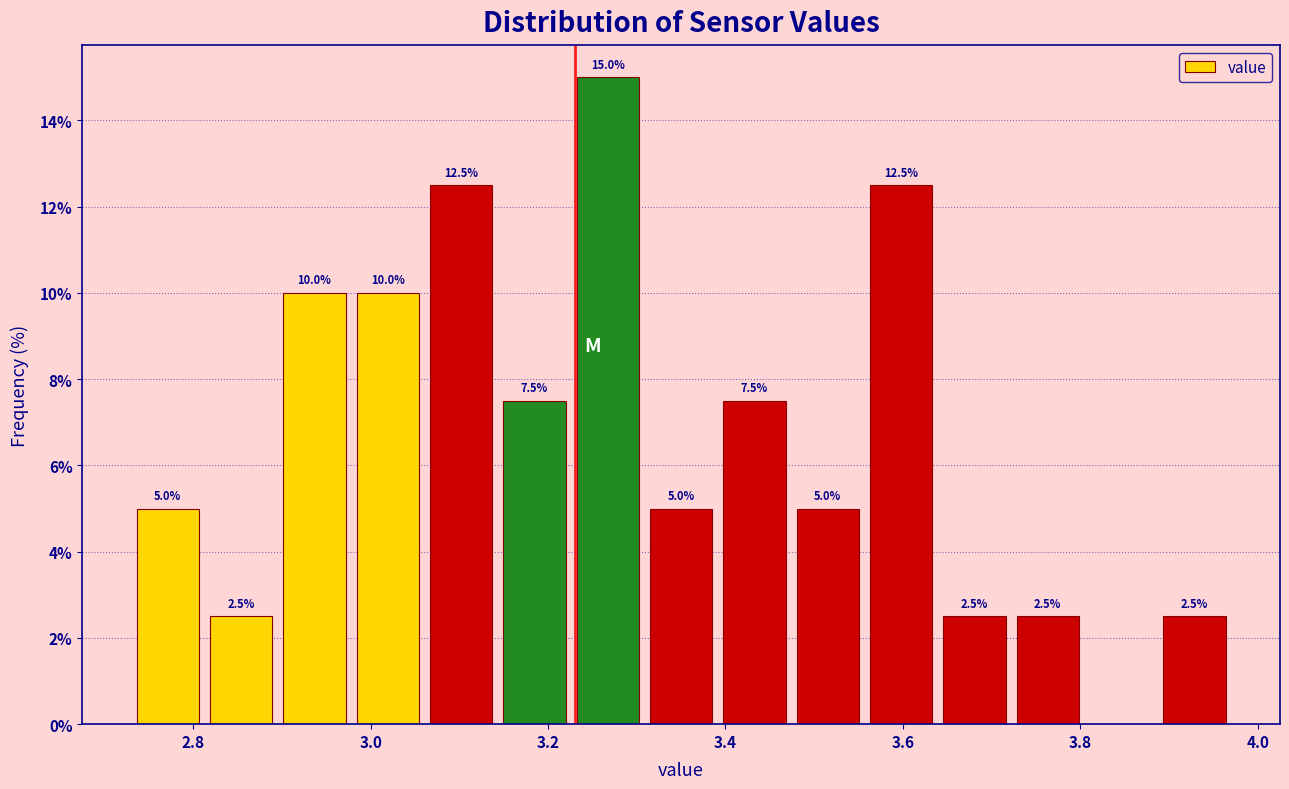

Over which range of the x-axis is the bar tallest?

3.22 to 3.30